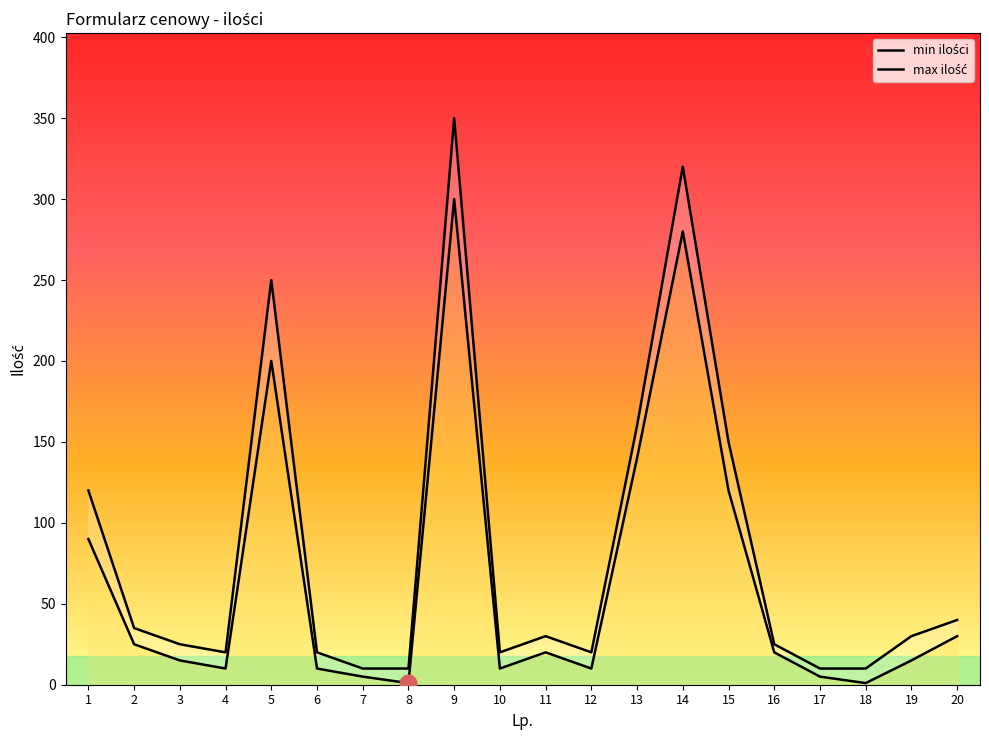

True or false: max ilość and min ilości cross at least once.

False